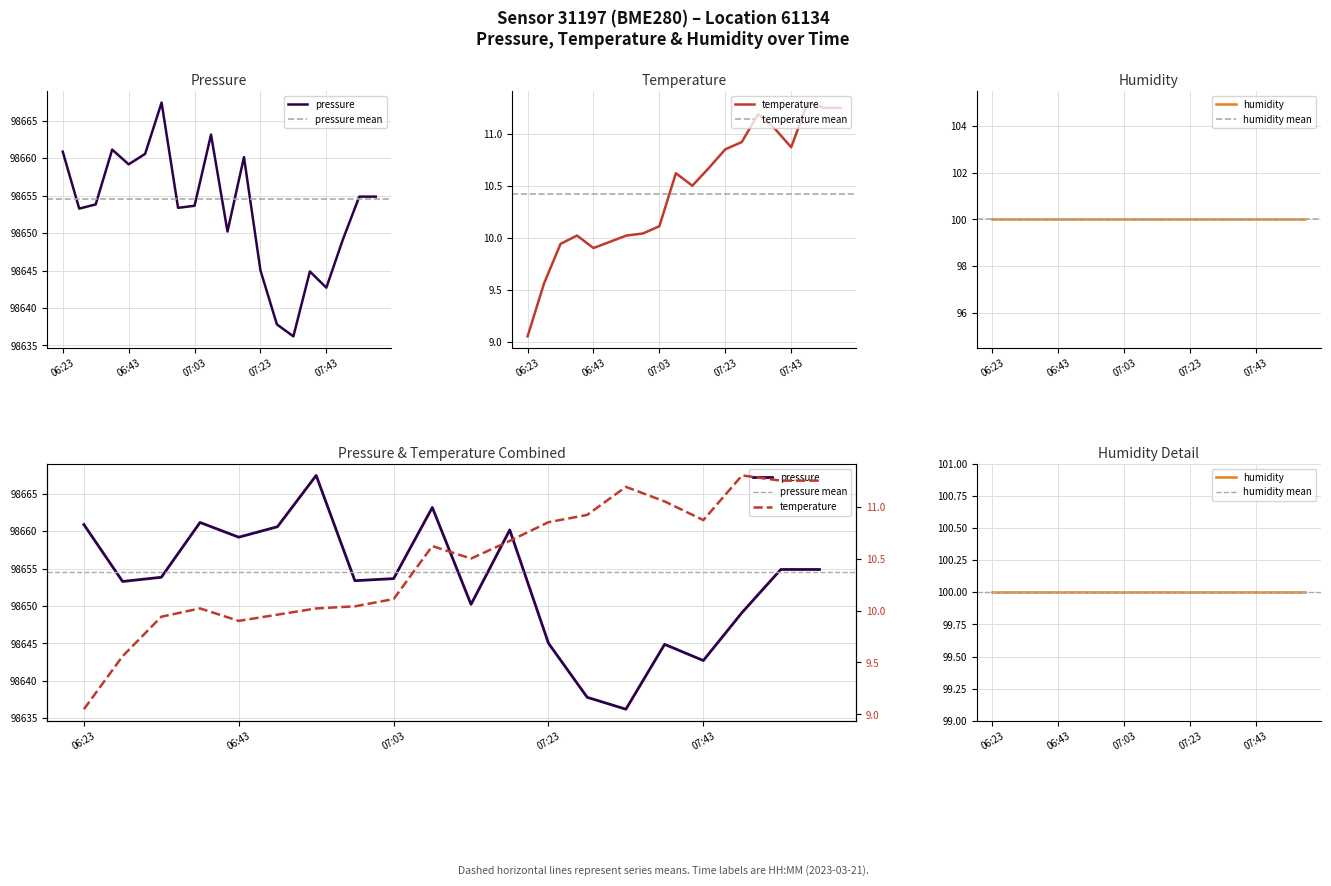

What is the label of the 19th point from the left?

18